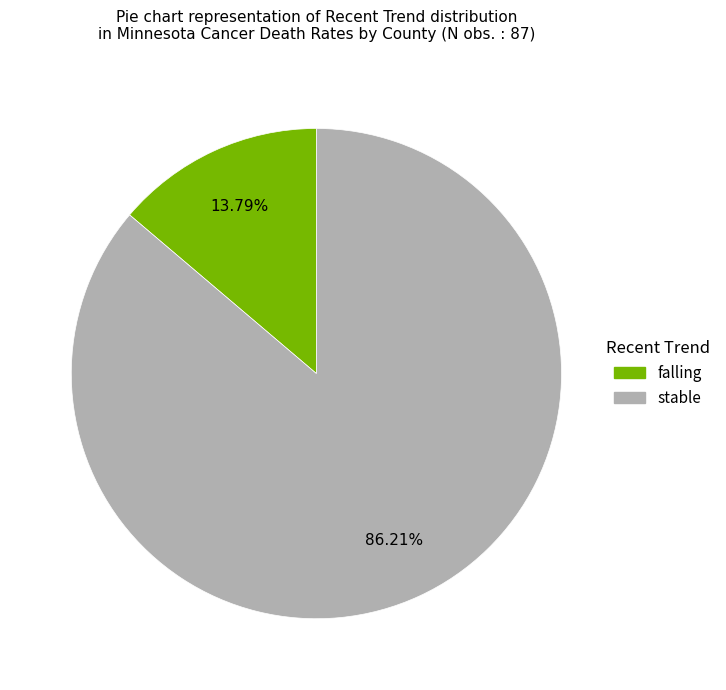

How many slices are in this pie chart?

2